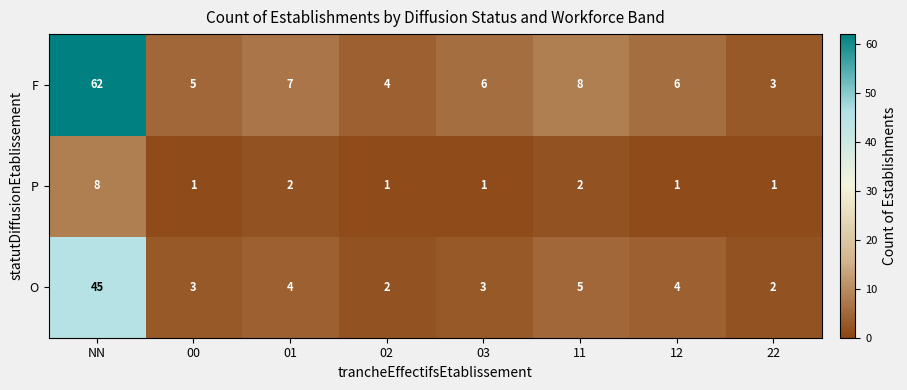

What is the smallest value displayed?

1